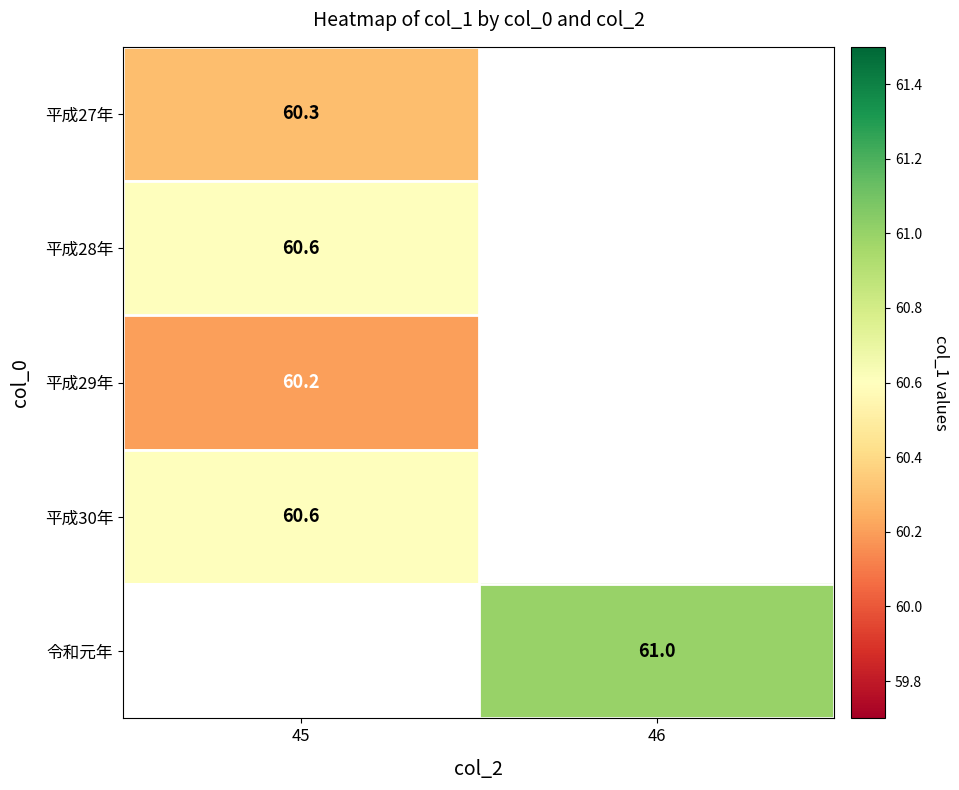

Between 46 and 45, which is larger?

45